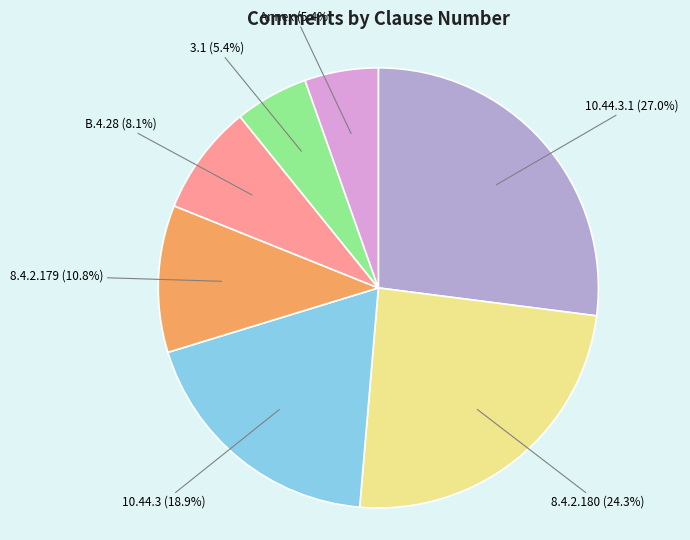

Is the sum of 10.44.3.1 and Annex greater than half?

No